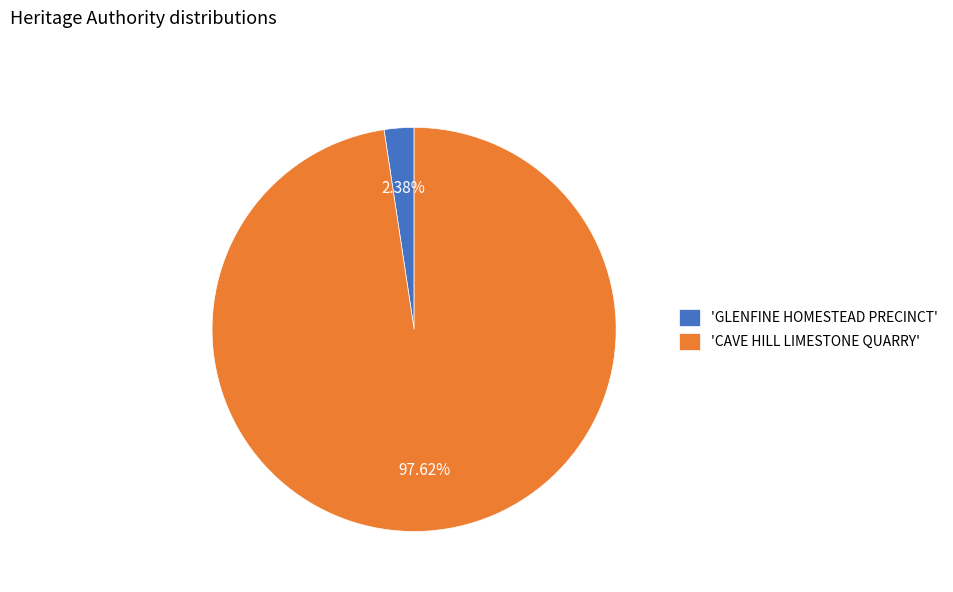

What is the largest slice in the pie chart?

'CAVE HILL LIMESTONE QUARRY'